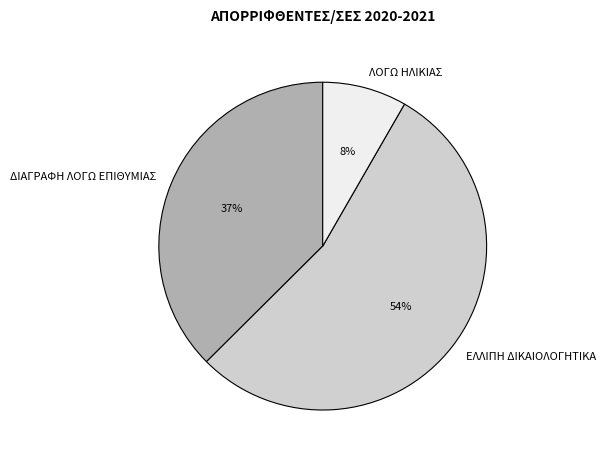

Is the sum of ΛΟΓΩ ΗΛΙΚΙΑΣ and ΔΙΑΓΡΑΦΗ ΛΟΓΩ ΕΠΙΘΥΜΙΑΣ greater than half?

No